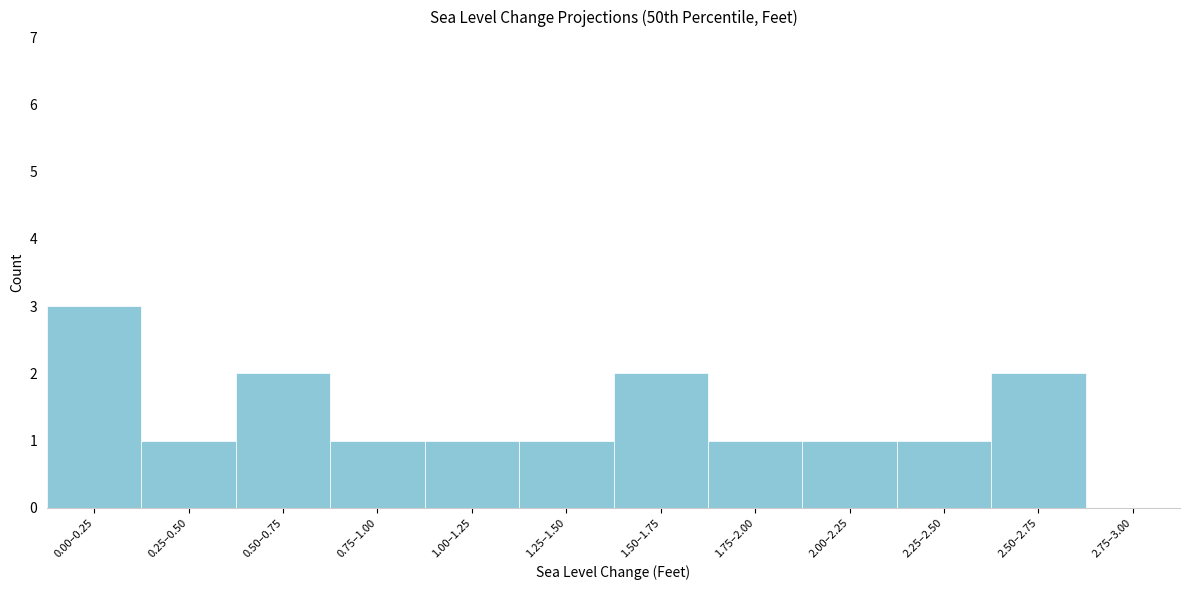

Reading left to right, list all the values displayed in this chart.

0.00–0.25=3	0.25–0.50=1	0.50–0.75=2	0.75–1.00=1	1.00–1.25=1	1.25–1.50=1	1.50–1.75=2	1.75–2.00=1	2.00–2.25=1	2.25–2.50=1	2.50–2.75=2	2.75–3.00=0